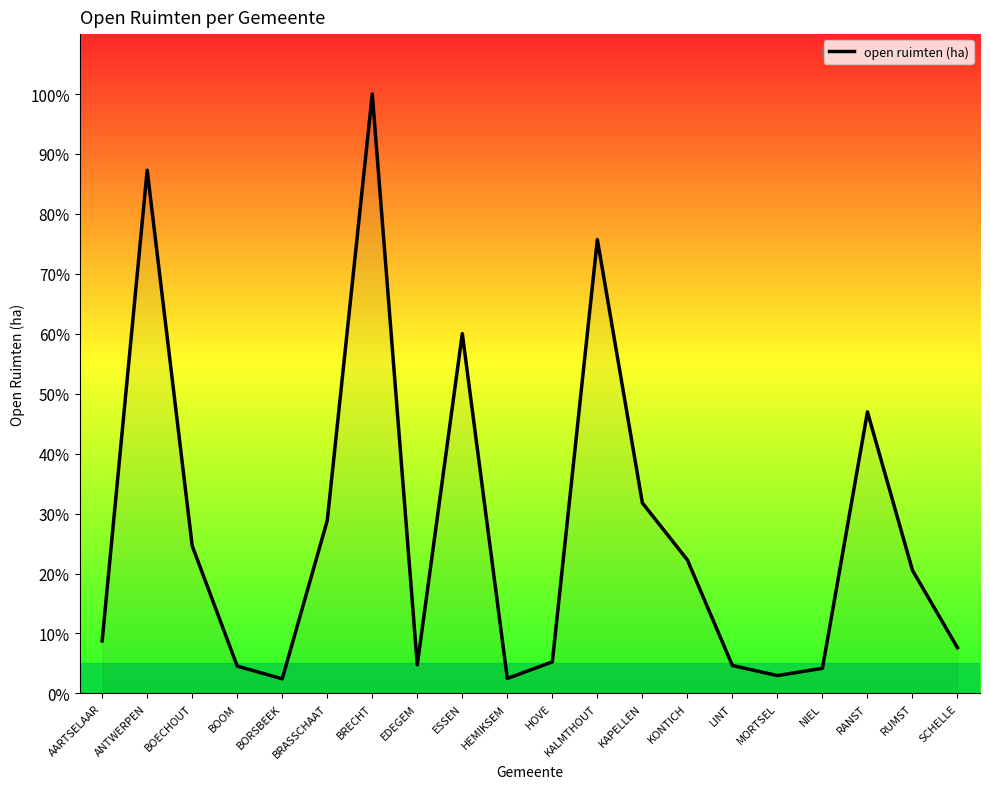

Count the number of data series in this chart.

1